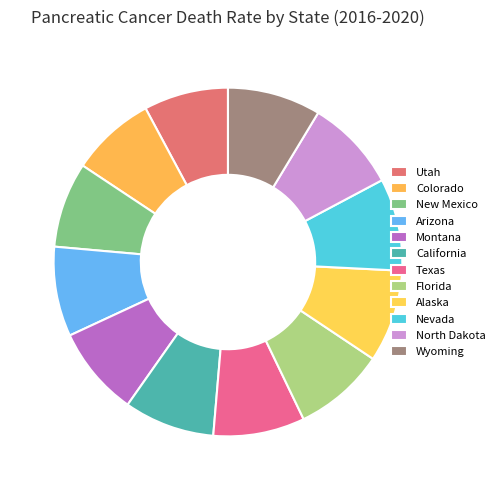

Combined, what portion of the pie is Florida and California?

16.9%